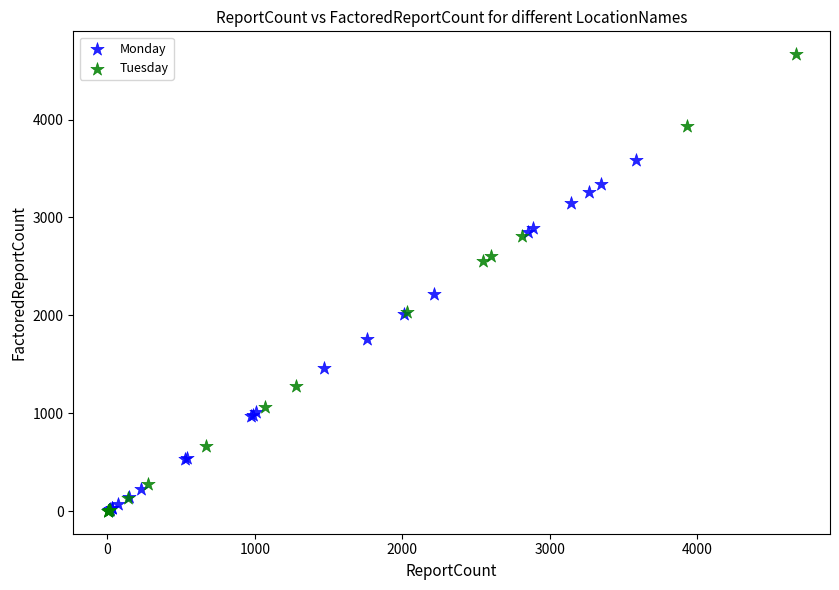

Which series has the largest Y range (max minus min)?

Tuesday